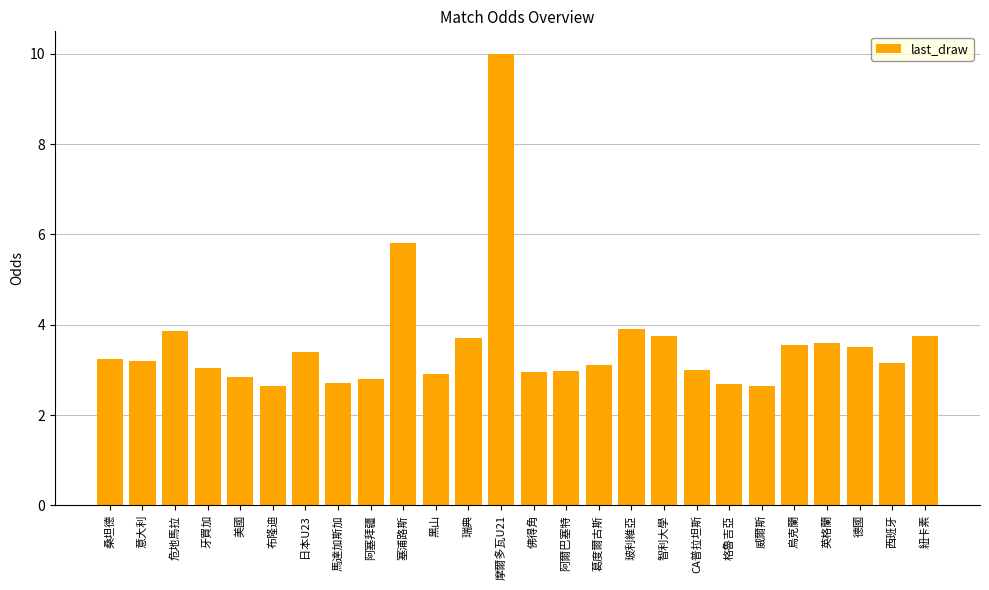

What is the label of the 6th bar from the right?

威爾斯